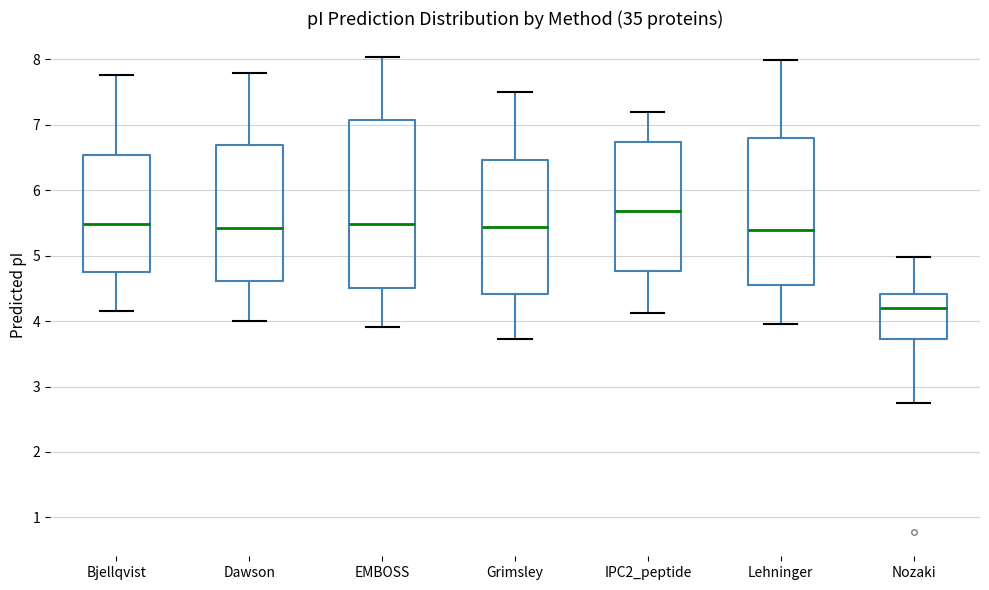

Where is the upper edge of the box for EMBOSS on the y-axis? The values are not printed on the chart, so give them approximately, as read against the axis.

7.1